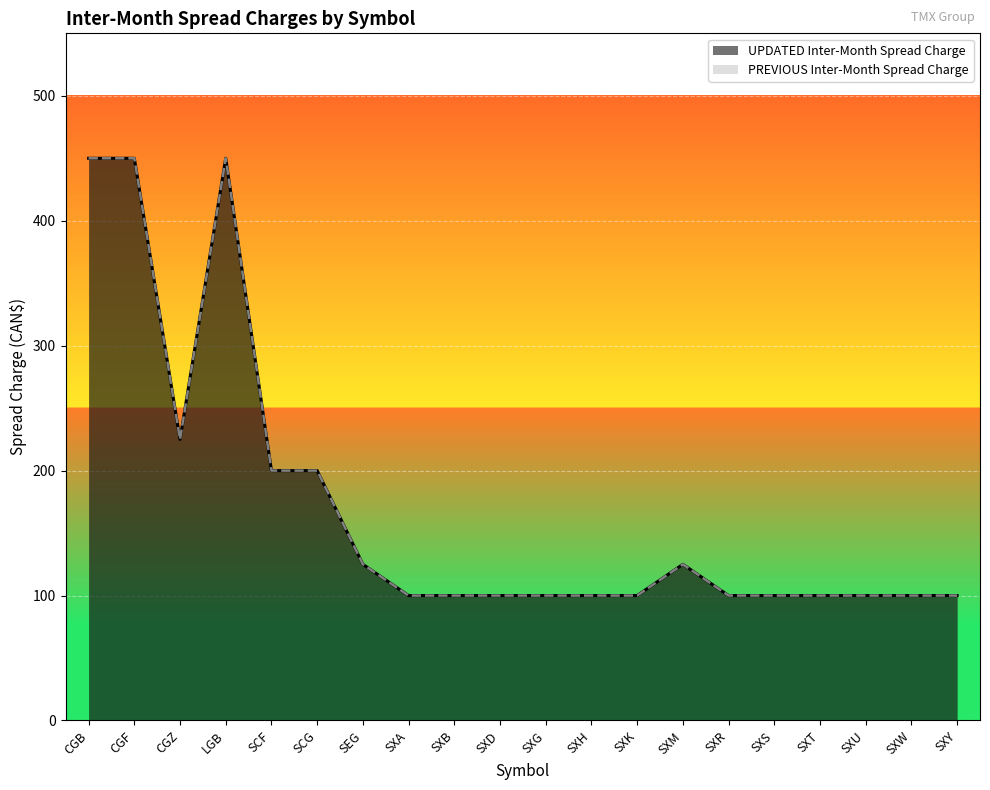

What position from the left is CGF?

2